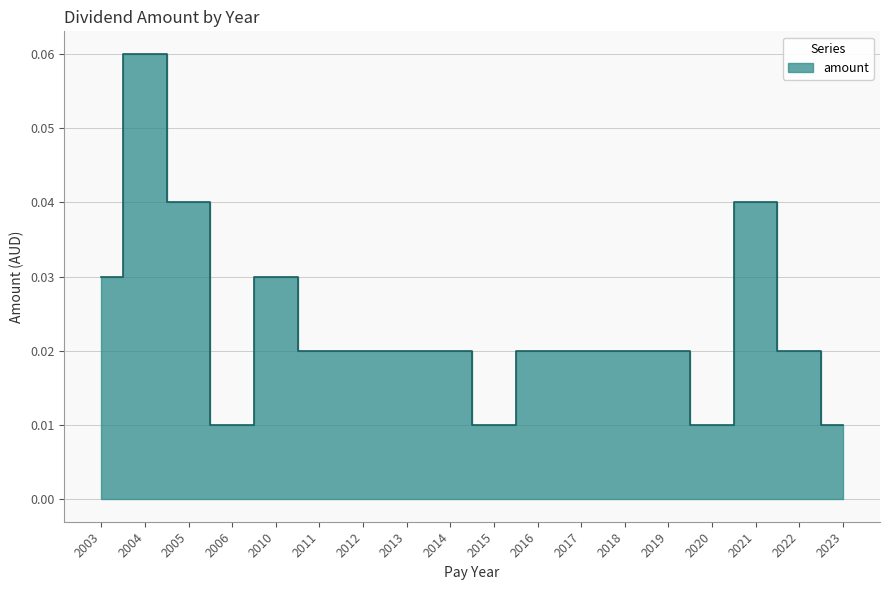

How many distinct data groups are displayed?

1